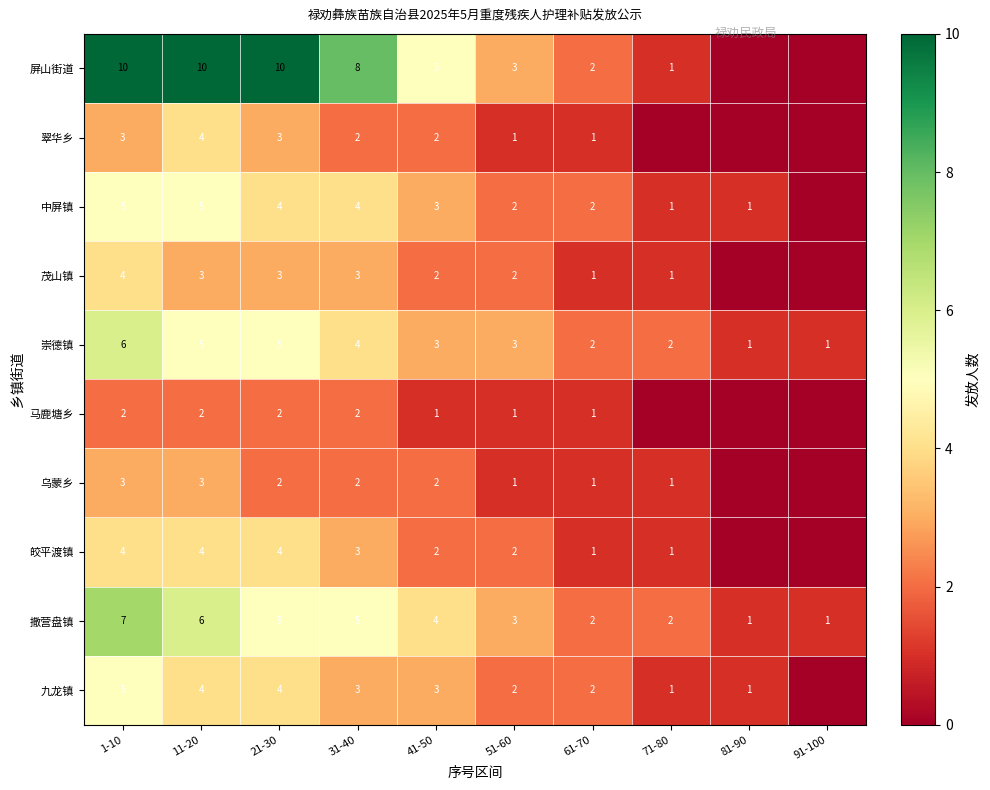

Between 31-40 and 51-60, which series saw the biggest shift?

屏山街道